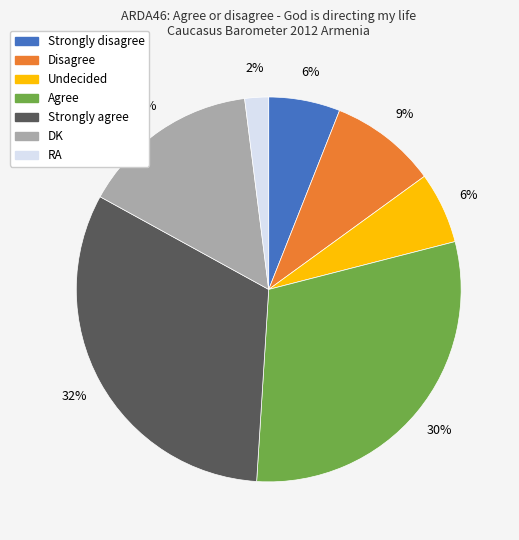

What is the smallest slice in the pie chart?

RA